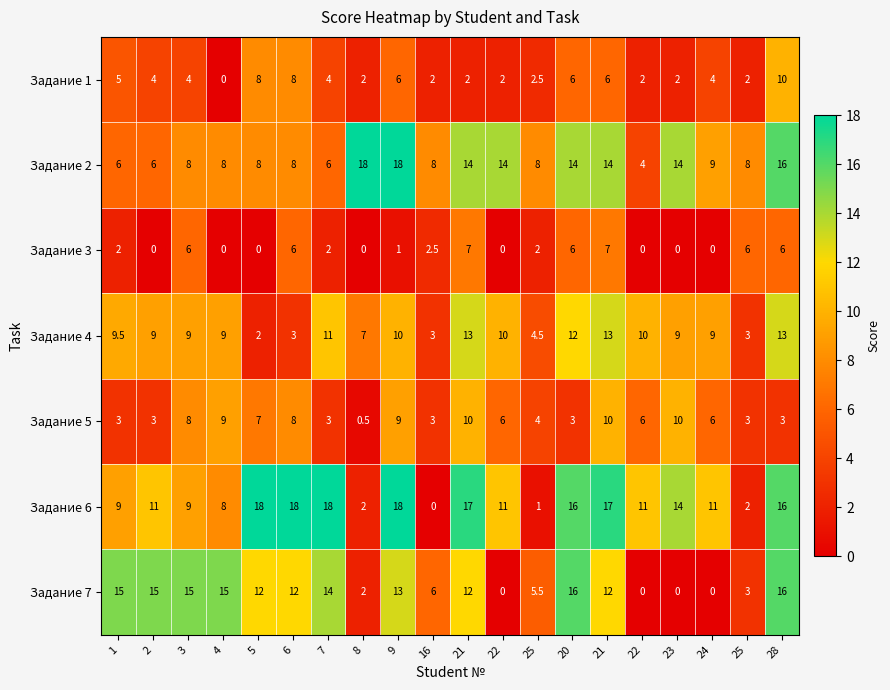

How many data points does each series have?

20